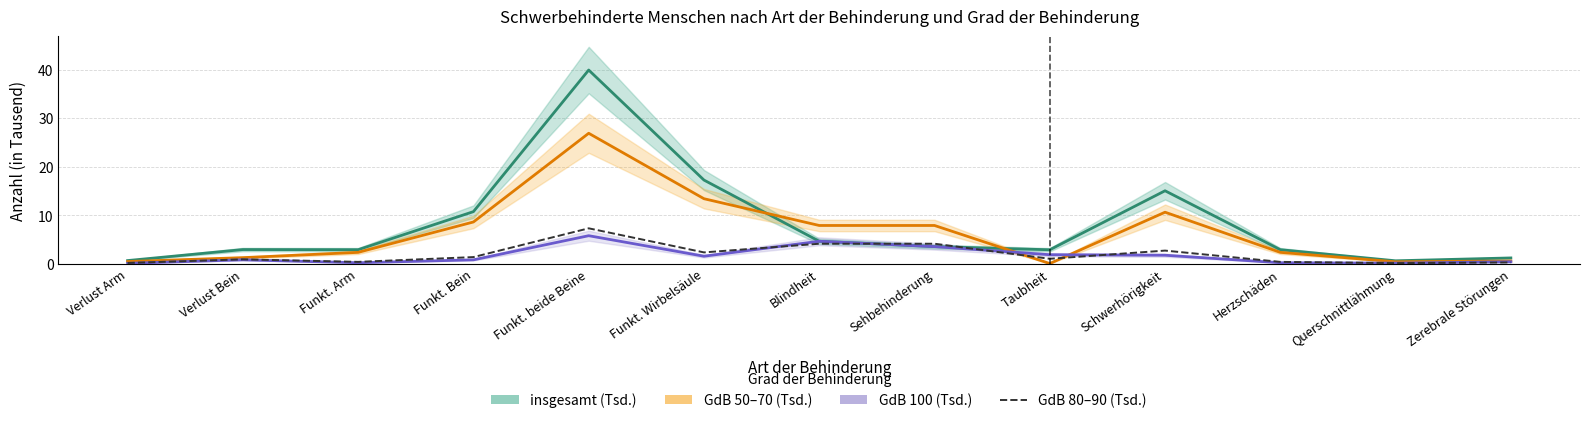

At how many categories does at least one series exceed 38?

1